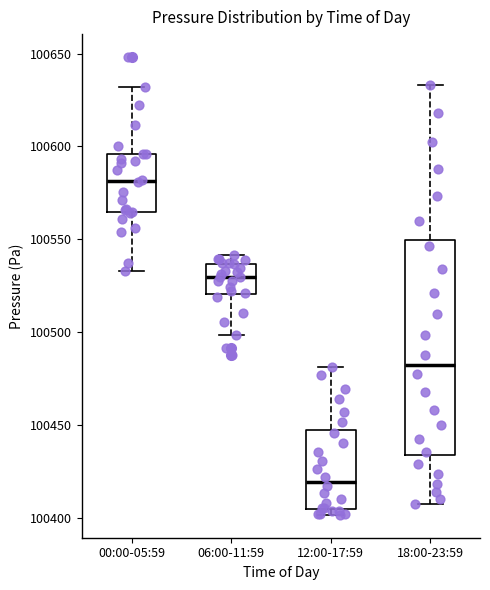

Reading left to right, read every box against the y-axis: the position of its median line, the range the box covers, and the ends of its whiskers. The values are not printed on the chart, so give them approximately, as read against the axis.

00:00-05:59: median 100580, box 100565 to 100595, whiskers 100535 to 100630
06:00-11:59: median 100530, box 100520 to 100535, whiskers 100500 to 100540
12:00-17:59: median 100420, box 100405 to 100445, whiskers 100400 to 100480
18:00-23:59: median 100480, box 100435 to 100550, whiskers 100410 to 100635